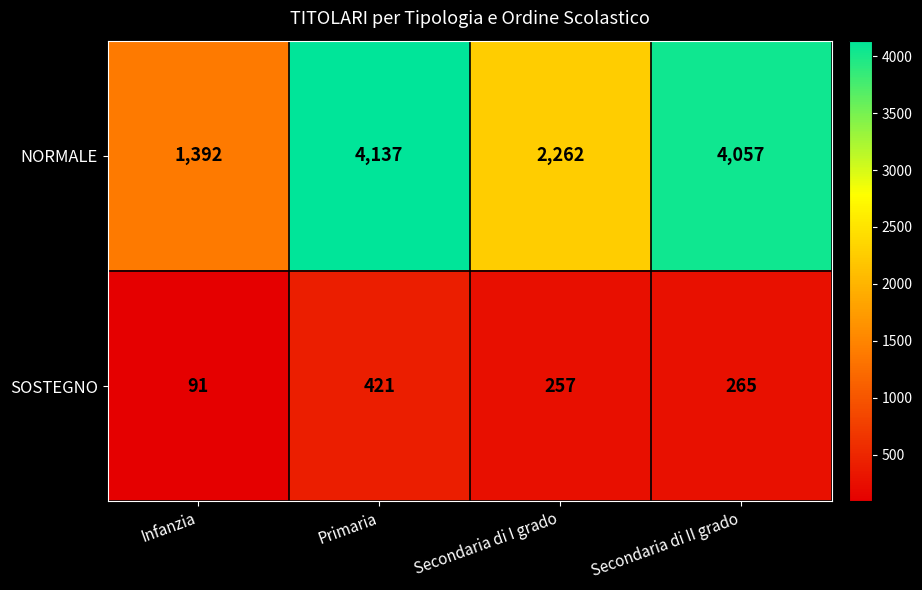

What is the difference between the highest and lowest values at Secondaria di I grado?

2005